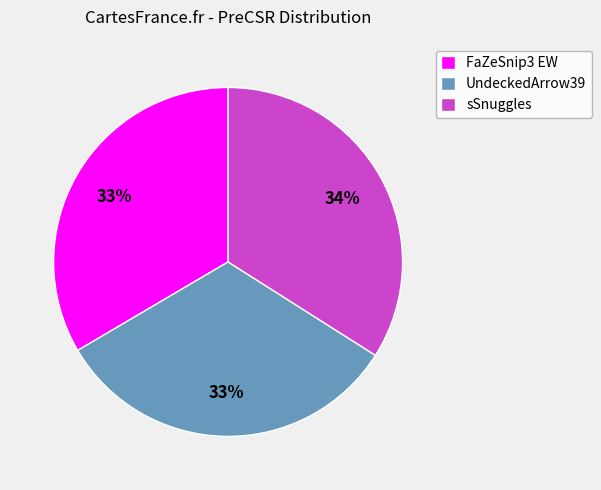

Do sSnuggles and FaZeSnip3 EW together represent more than half of the pie?

Yes